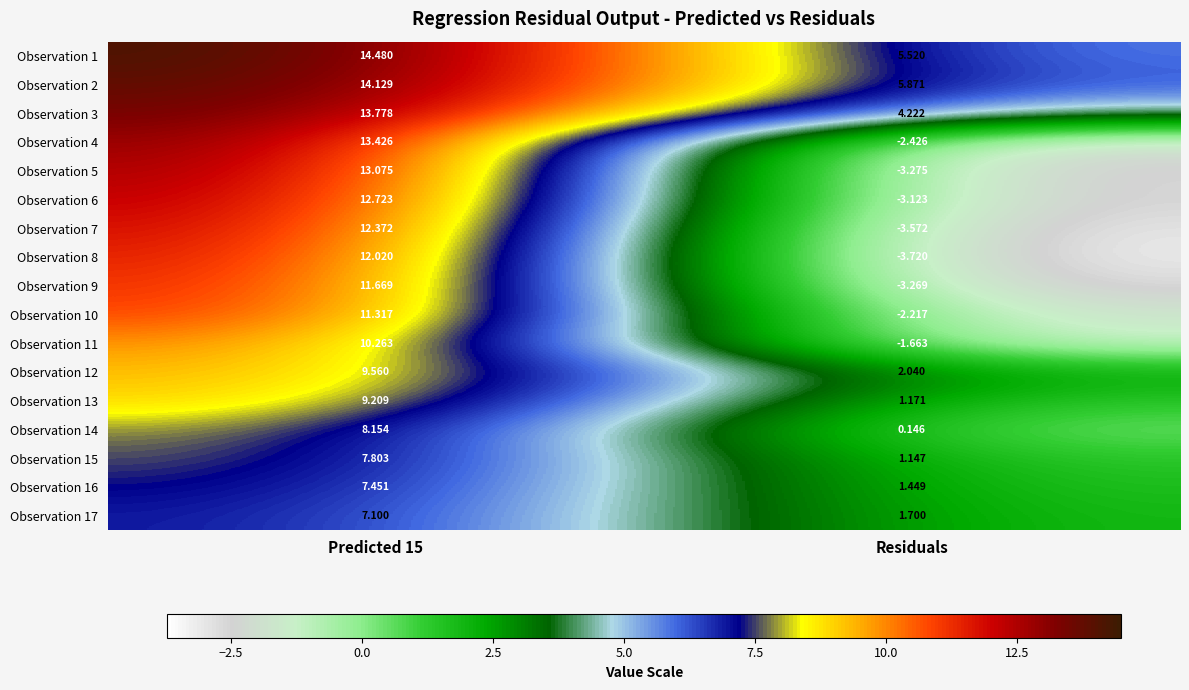

Where is Observation 16 nearest to the value 4?

Residuals